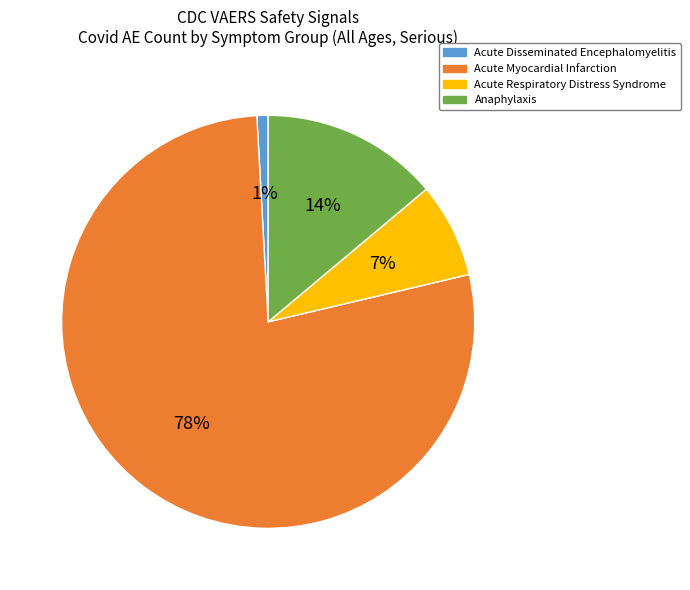

What is the largest slice in the pie chart?

Acute Myocardial Infarction